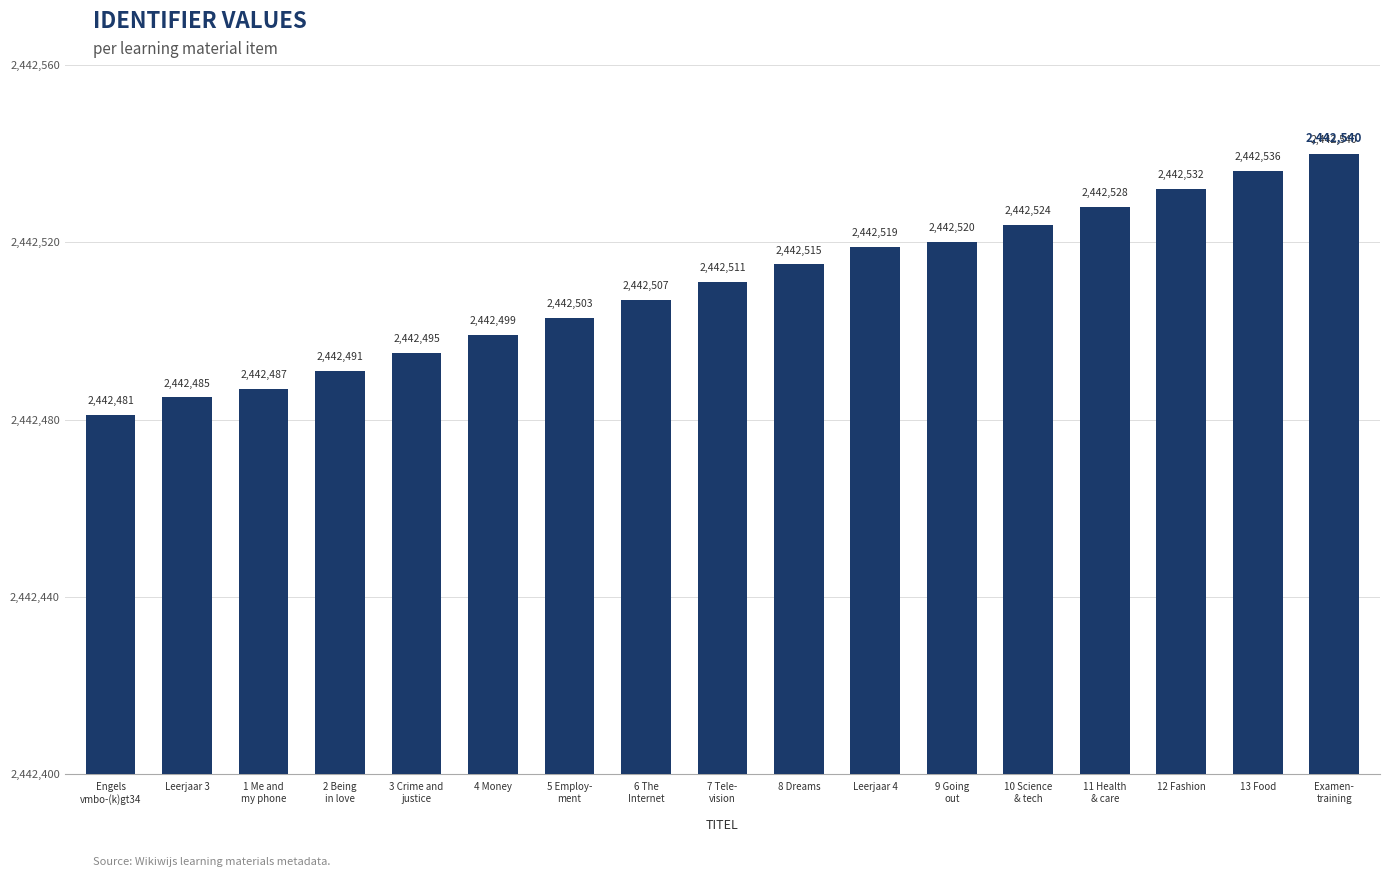

Is it true that the value at Engels
vmbo-(k)gt34 is 2442481?

True